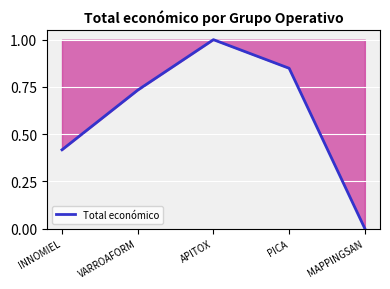

How many lines are shown in the chart?

1